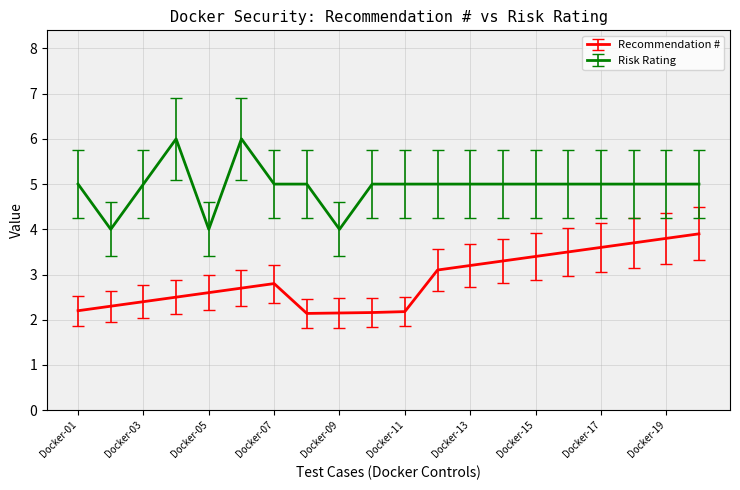

What is the lowest value of the Risk Rating series?

4.0